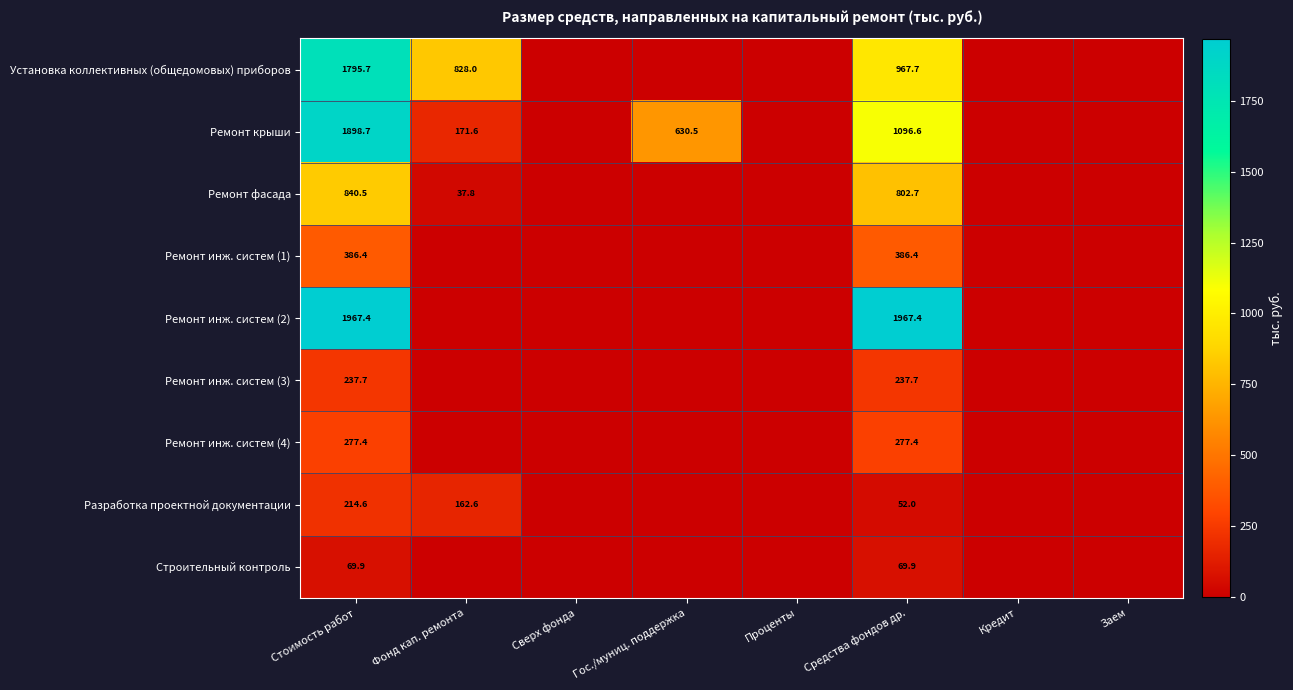

The value of Ремонт инж. систем (4) at Стоимость работ is 277.4. True or false?

True